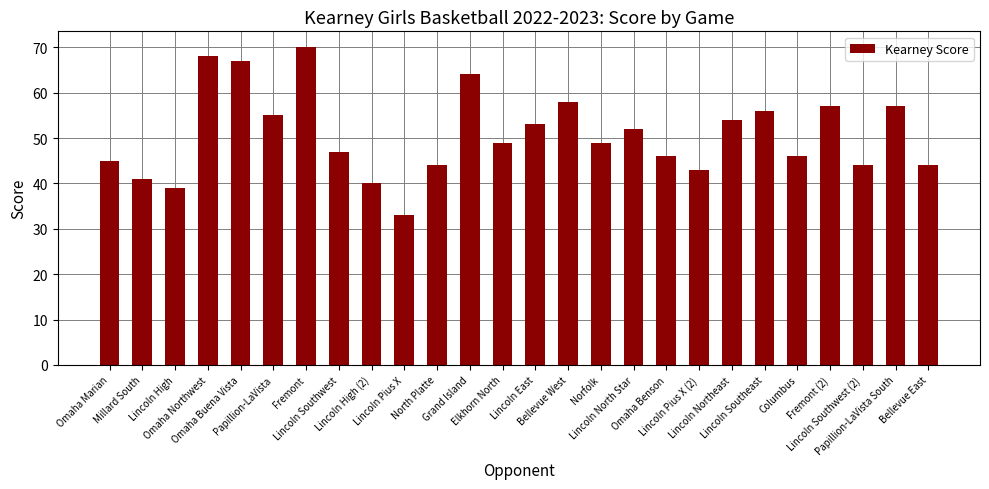

Read the value at Norfolk, to the nearest 5.

50